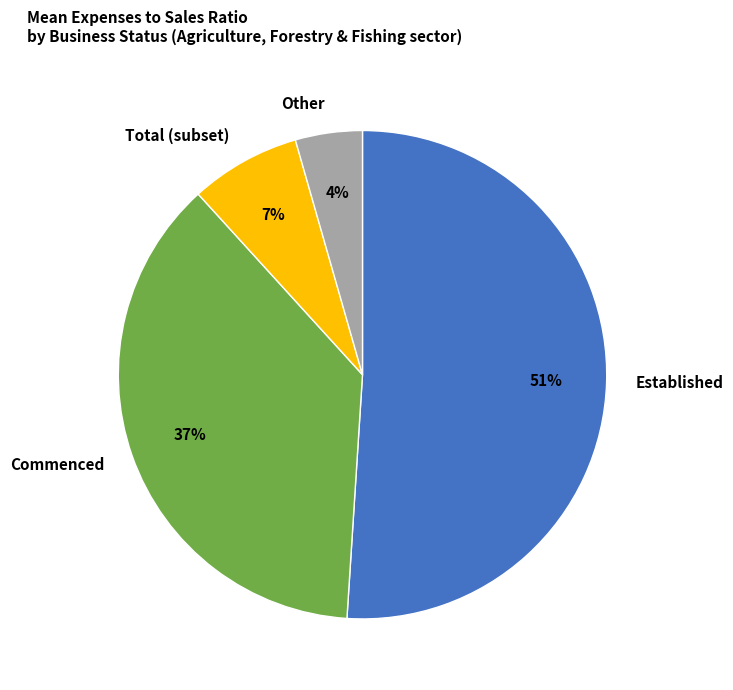

Does Total (subset) represent more than half of the total?

No